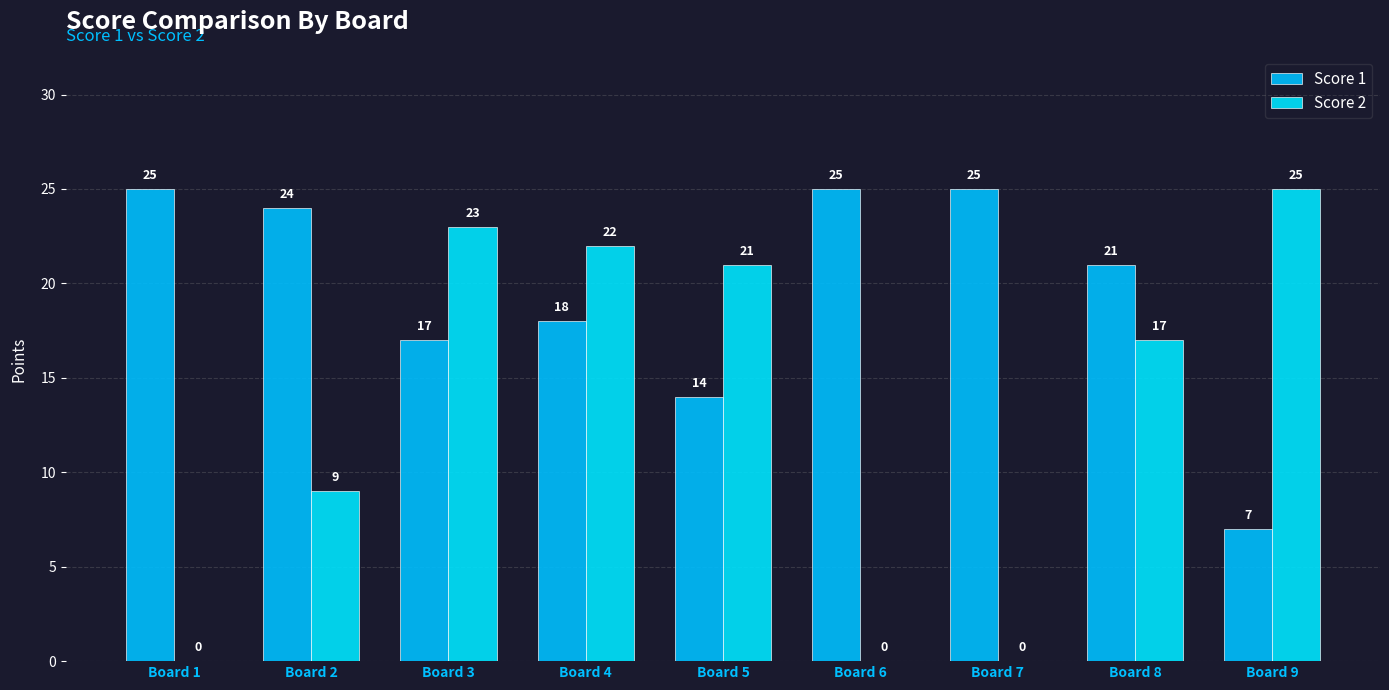

Is it true that Score 1 equals 8 at Board 3?

False